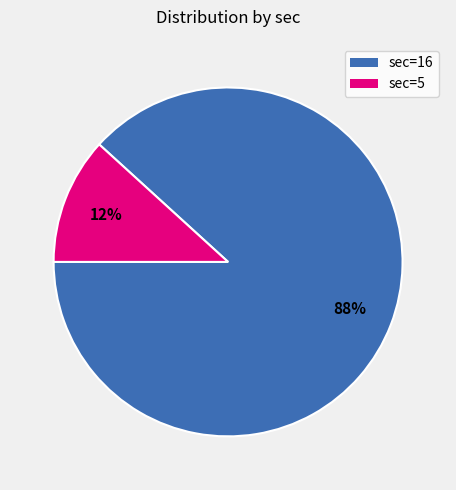

How many slices are in this pie chart?

2